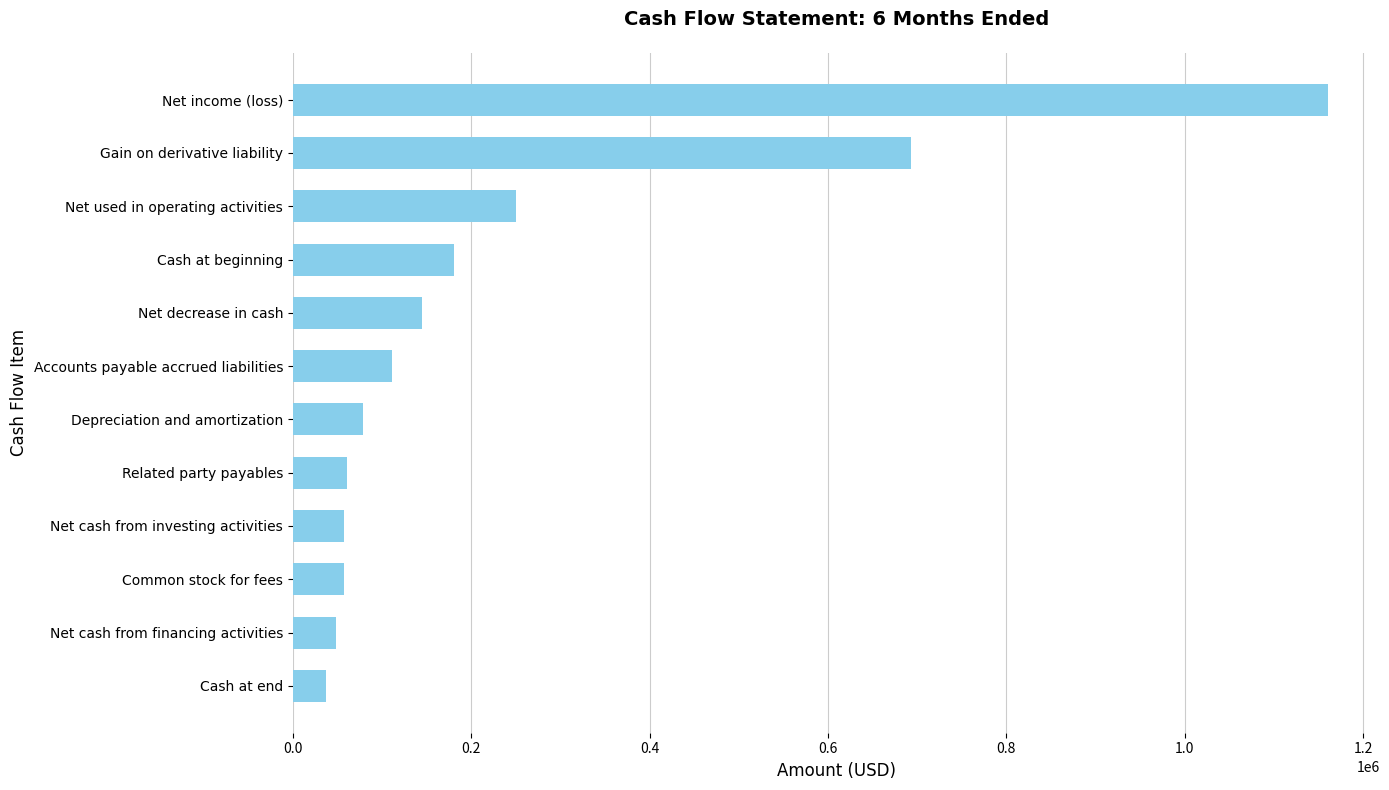

How many series are shown in this chart?

1